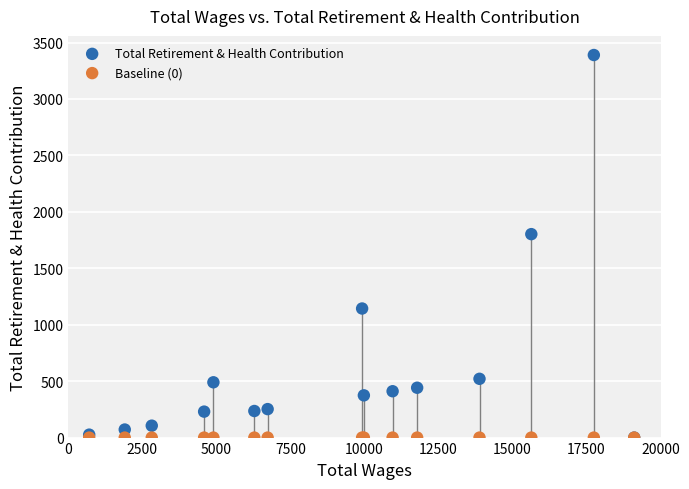

Which series contains the highest Y value?

Total Retirement & Health Contribution